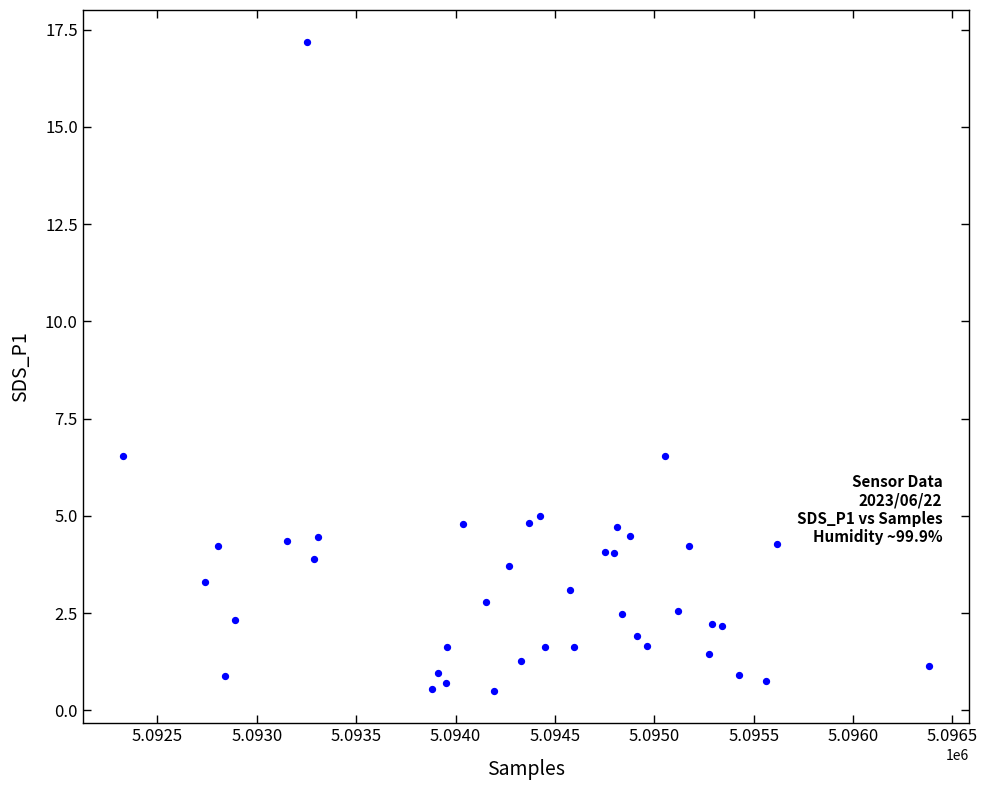

What is the range of X values (max minus min)?

4055.0